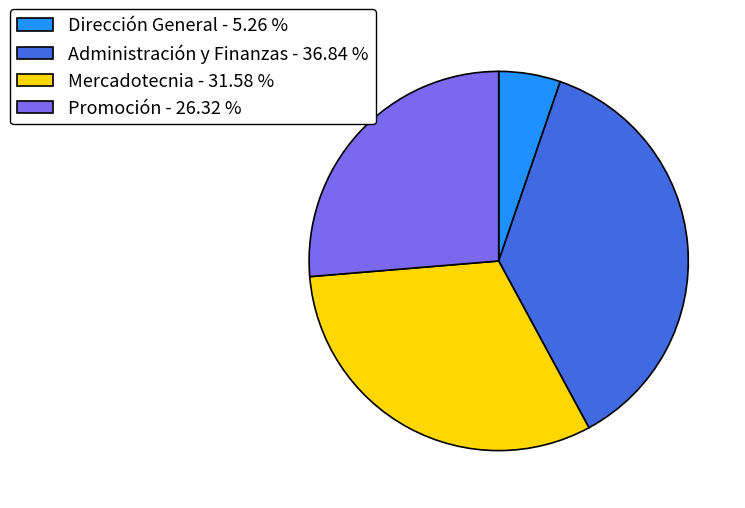

Between Promoción - 26.32 % and Mercadotecnia - 31.58 %, which is larger?

Mercadotecnia - 31.58 %